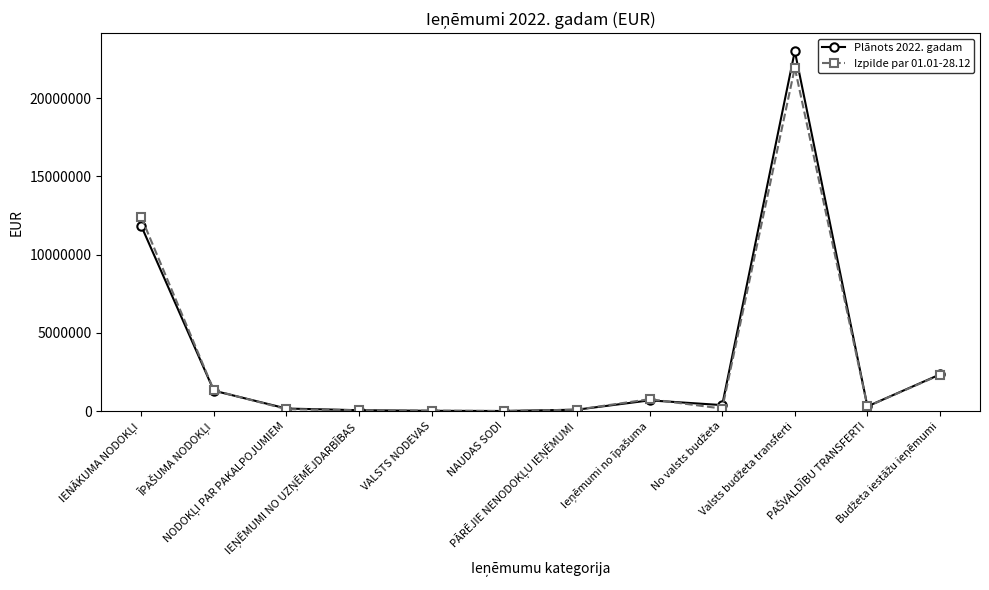

What is the approximate value of Plānots 2022. gadam at NAUDAS SODI?

8003.0